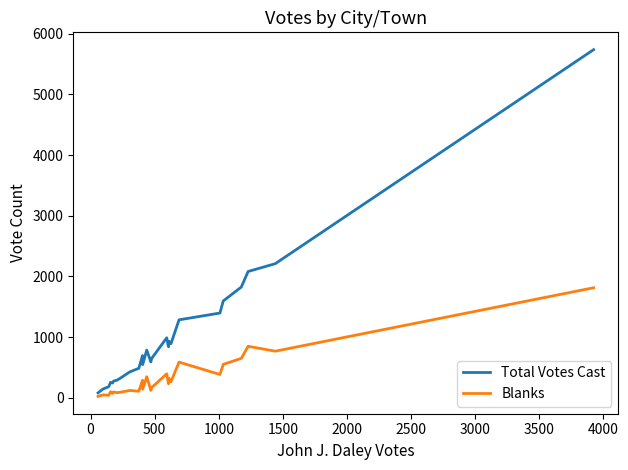

Which series has the largest total across all categories?

Total Votes Cast